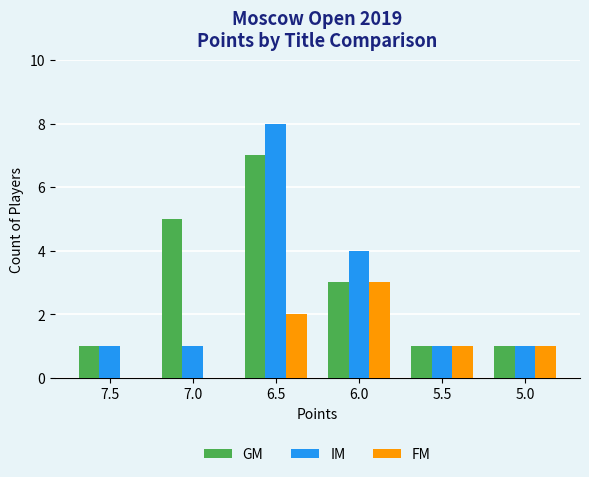

What is the sum of the IM values at 6.0 and 7.5?

5